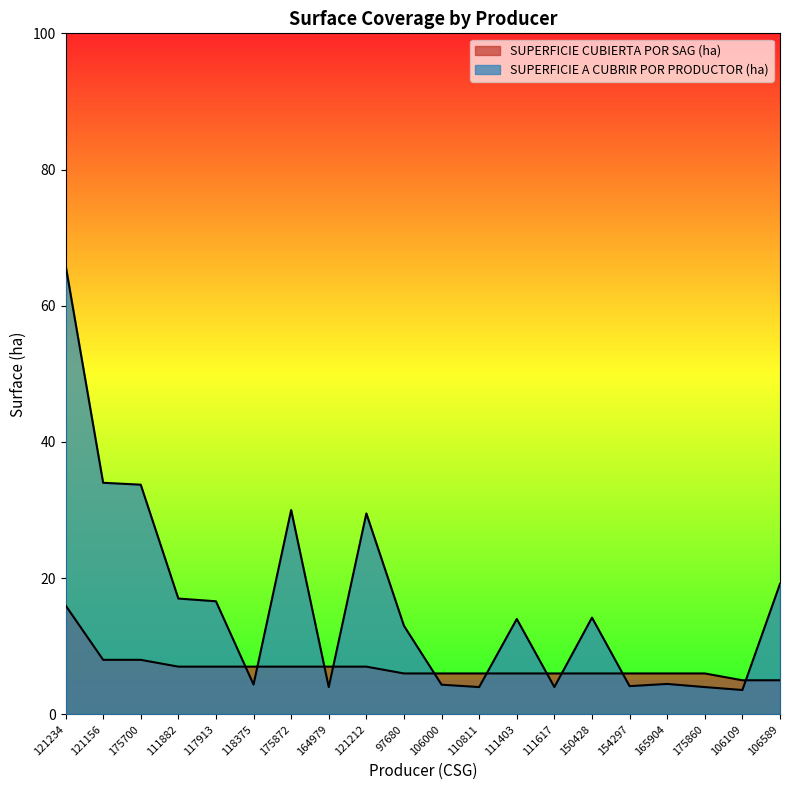

What are all the series names shown in the legend?

SUPERFICIE CUBIERTA POR SAG (ha), SUPERFICIE A CUBRIR POR PRODUCTOR (ha)